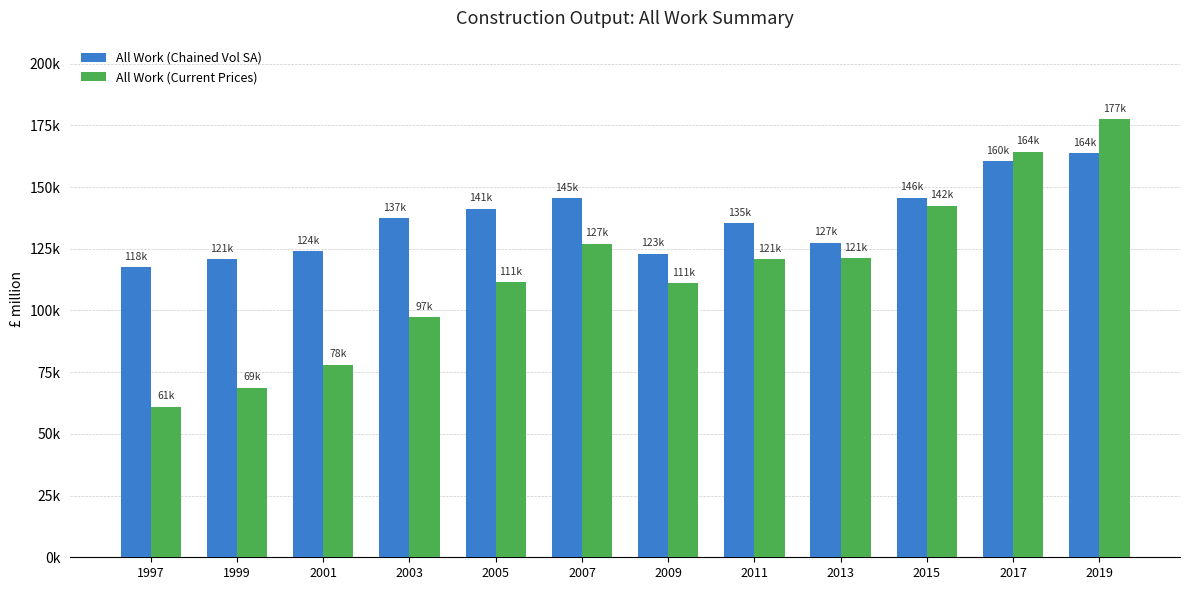

What are all the series names shown in the legend?

All Work (Chained Vol SA), All Work (Current Prices)